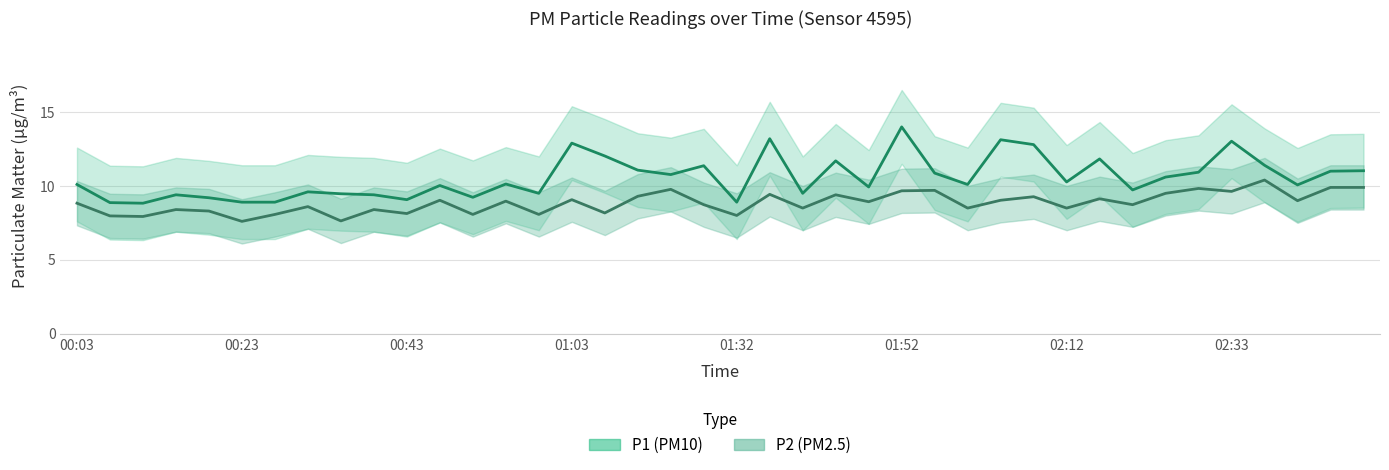

Reading left to right, extract all data points from this chart.

P1 (PM10): 10.1	8.9	8.8	9.4	9.2	8.9	8.9	9.6	9.5	9.4	9.1	10.0	9.2	10.1	9.5	12.9	12.0	11.1	10.8	11.4	8.9	13.2	9.5	11.7	9.9	14.0	10.9	10.1	13.1	12.8	10.3	11.8	9.7	10.6	10.9	13.0	11.4	10.1	11.0	11.0
P2 (PM2.5): 8.8	8.0	7.9	8.4	8.3	7.6	8.1	8.6	7.6	8.4	8.1	9.0	8.1	9.0	8.1	9.1	8.2	9.3	9.8	8.7	8.0	9.4	8.5	9.4	8.9	9.7	9.7	8.5	9.0	9.3	8.5	9.1	8.7	9.5	9.8	9.6	10.4	9.0	9.9	9.9